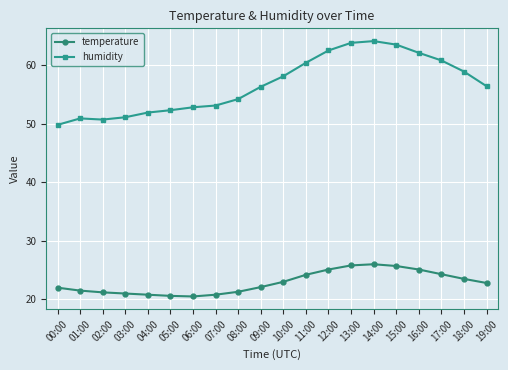

Which series has the largest total across all categories?

humidity